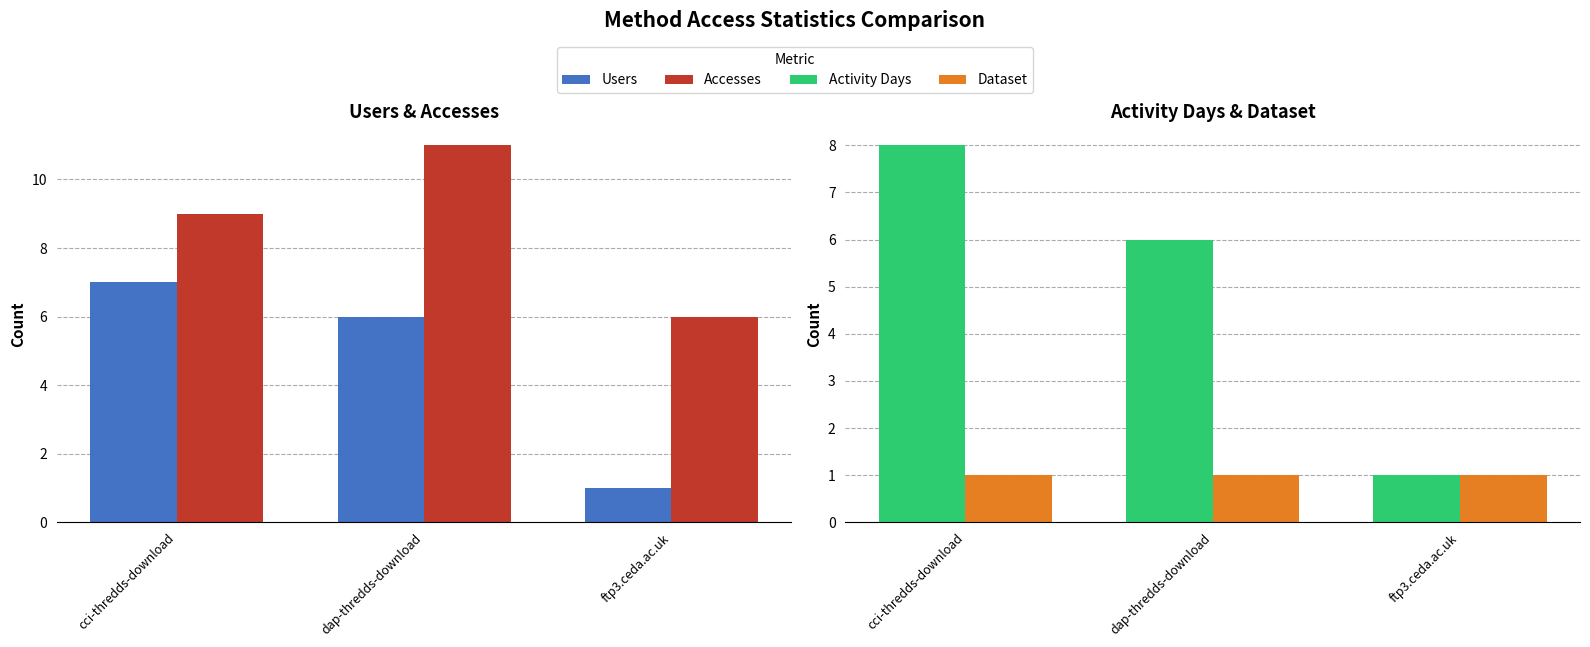

Does the chart contain any negative values?

No